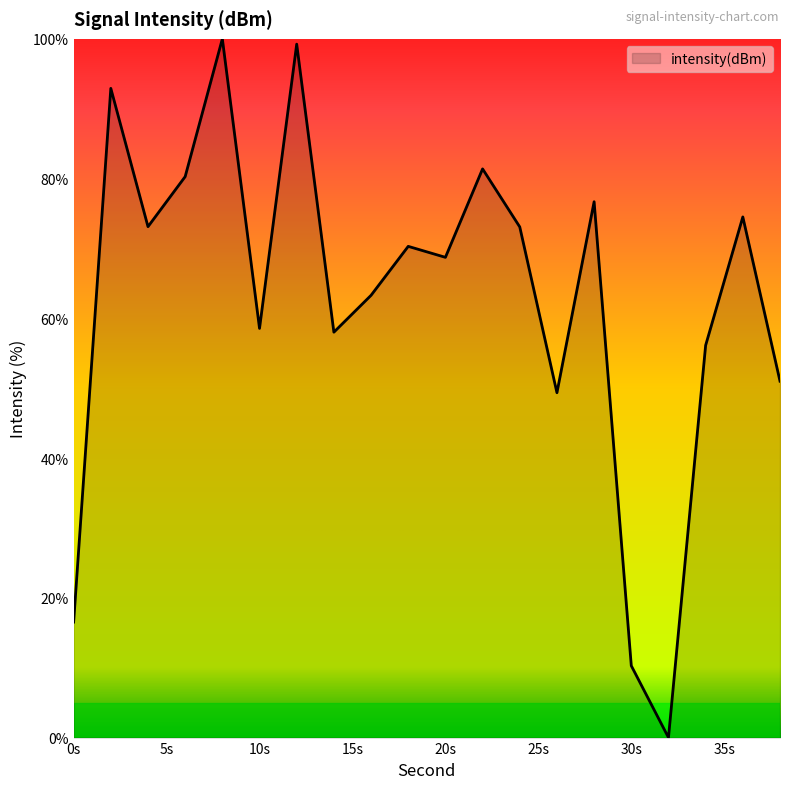

What is the greatest value displayed?

100.0